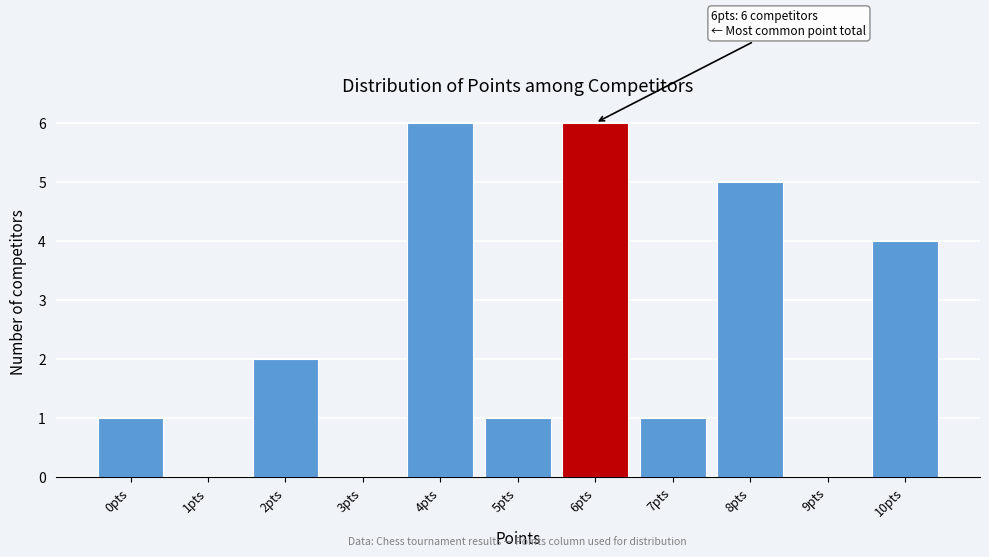

Reading right to left, what are all the values shown in this chart?

10pts=4	9pts=0	8pts=5	7pts=1	6pts=6	5pts=1	4pts=6	3pts=0	2pts=2	1pts=0	0pts=1